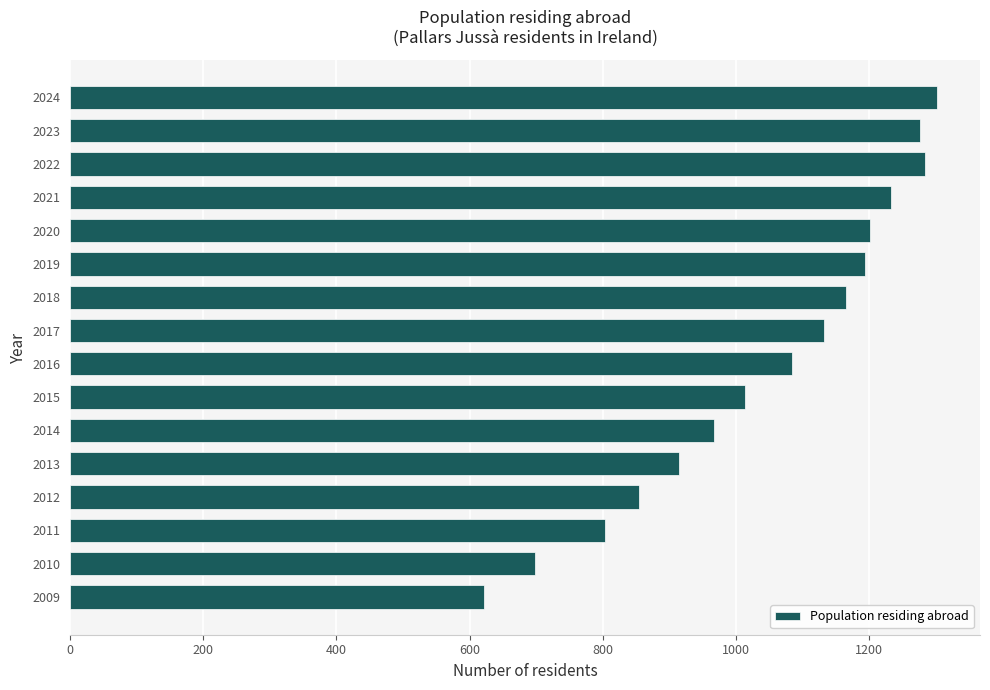

What value does the data have at 2009?

621